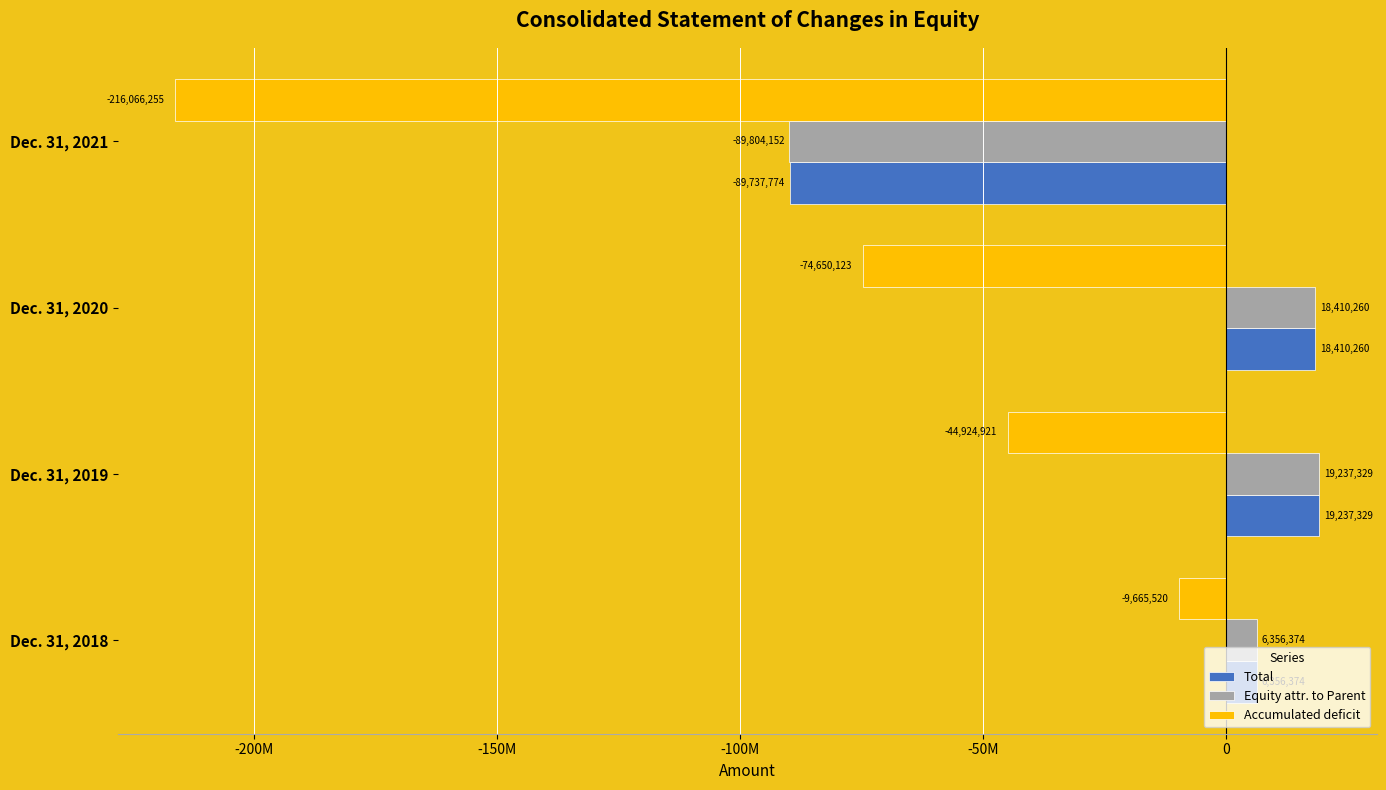

Reading left to right, extract all data points from this chart.

Total: 6356374	19237329	18410260	-89737774
Equity attr. to Parent: 6356374	19237329	18410260	-89804152
Accumulated deficit: -9665520	-44924921	-74650123	-216066255